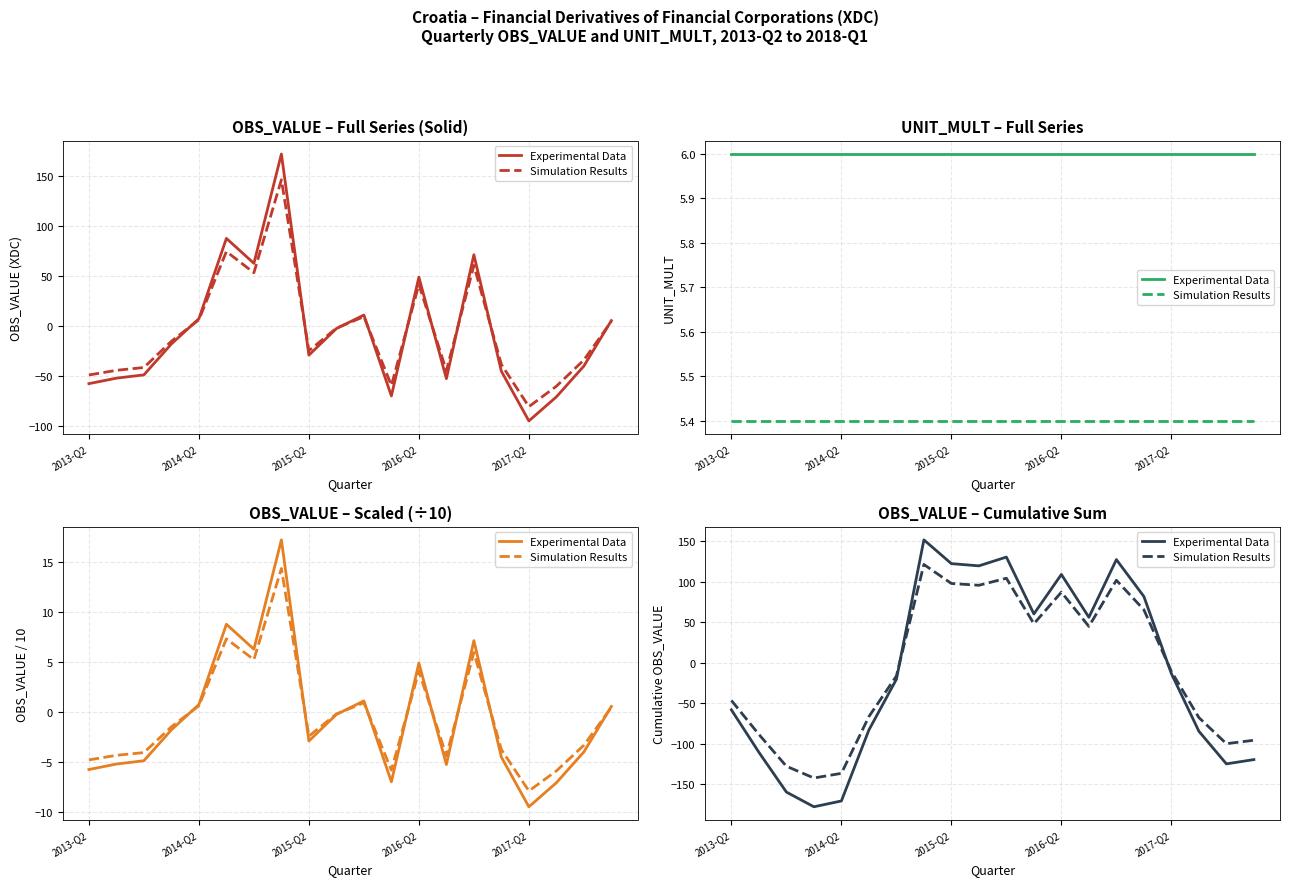

Is it true that Experimental Data equals 238.3 at 7?

False